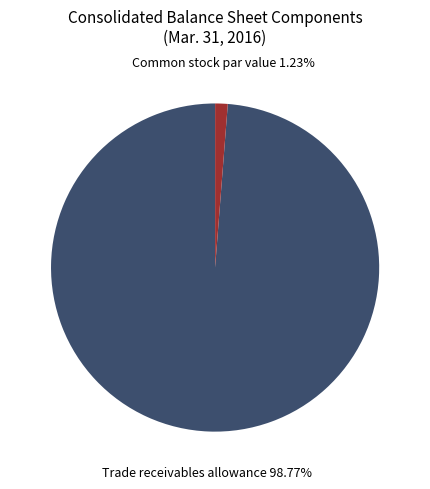

Is Trade receivables allowance the majority of the pie?

Yes